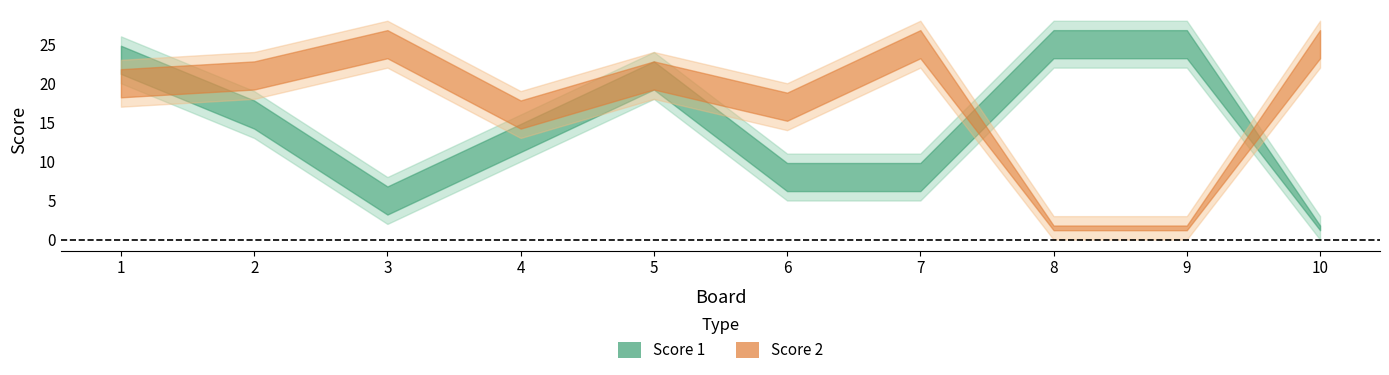

Which category has the highest value across all series?

8